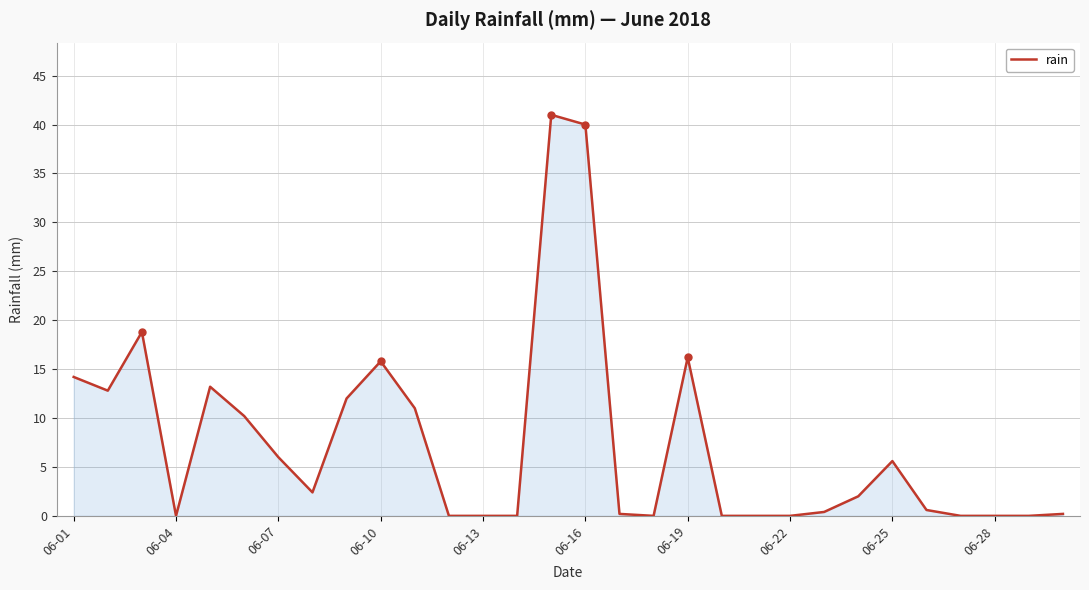

What is the greatest value displayed?

41.0